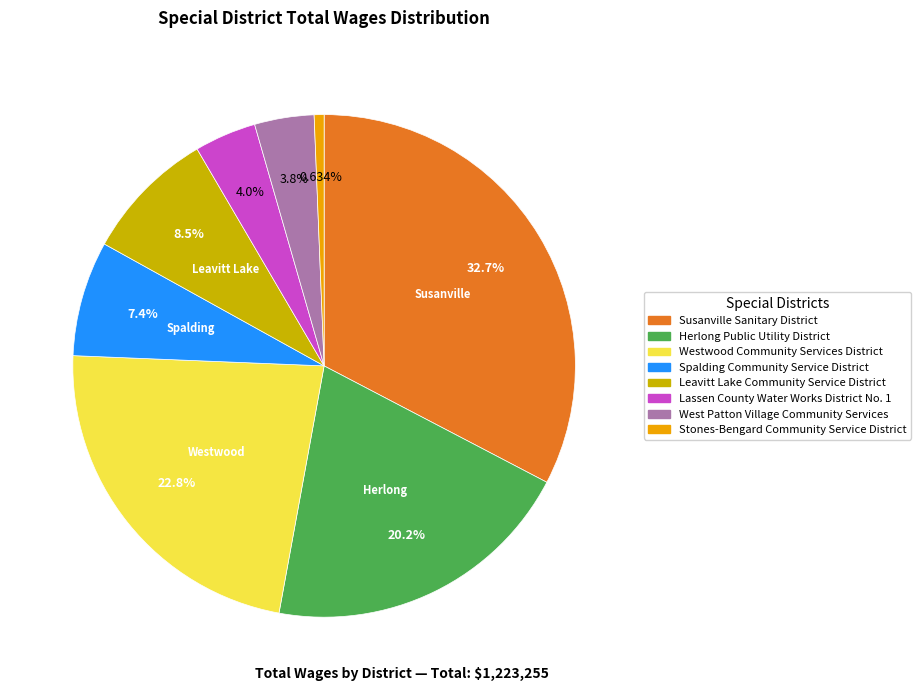

Which has a higher value, West Patton Village Community Services or Spalding Community Service District?

Spalding Community Service District